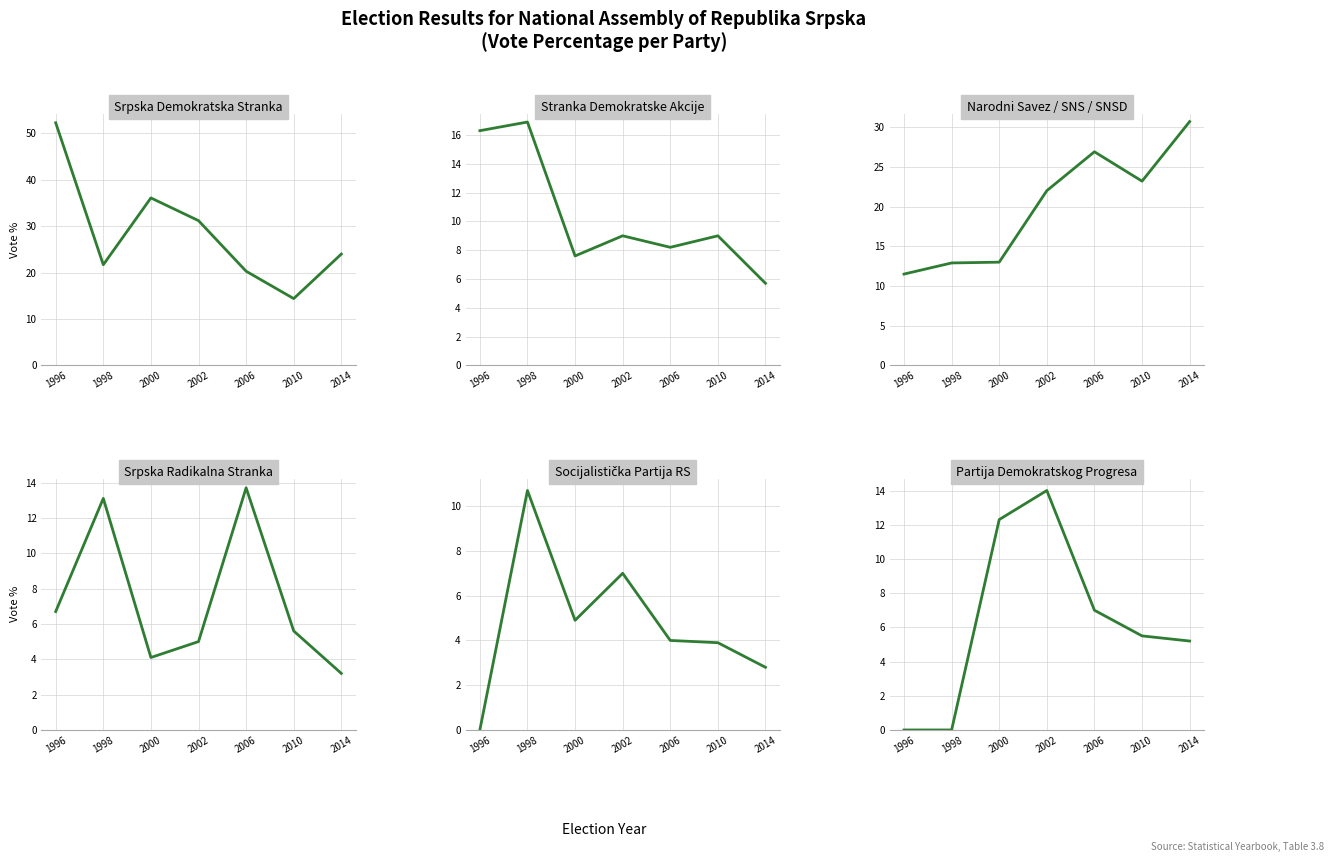

Rank the categories by Srpska Demokratska Stranka value from lowest to highest.

2010, 2006, 1998, 2014, 2002, 2000, 1996